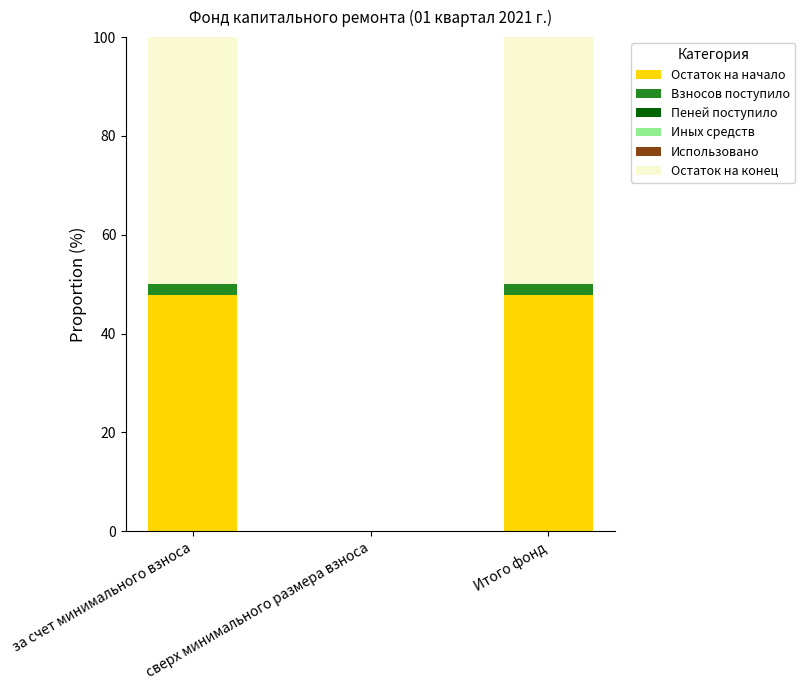

What is the total value across all series at Итого фонд?

100.0